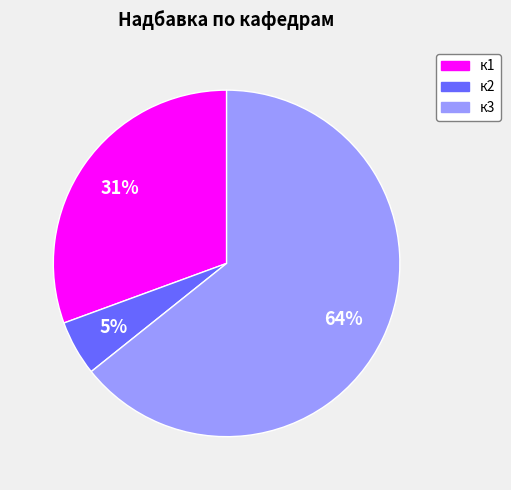

Do к3 and к1 together represent more than half of the pie?

Yes